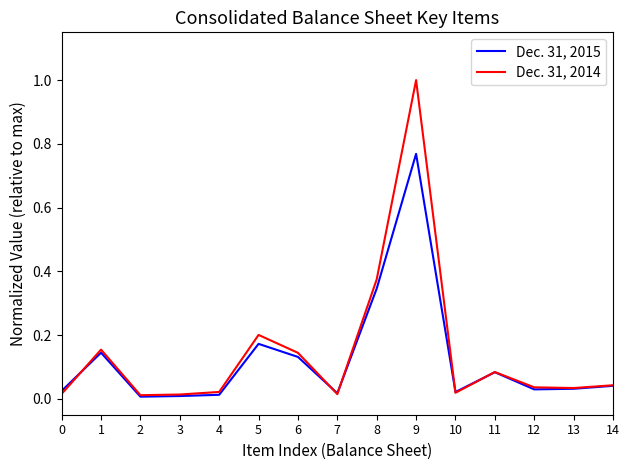

What are all the series names shown in the legend?

Dec. 31, 2015, Dec. 31, 2014